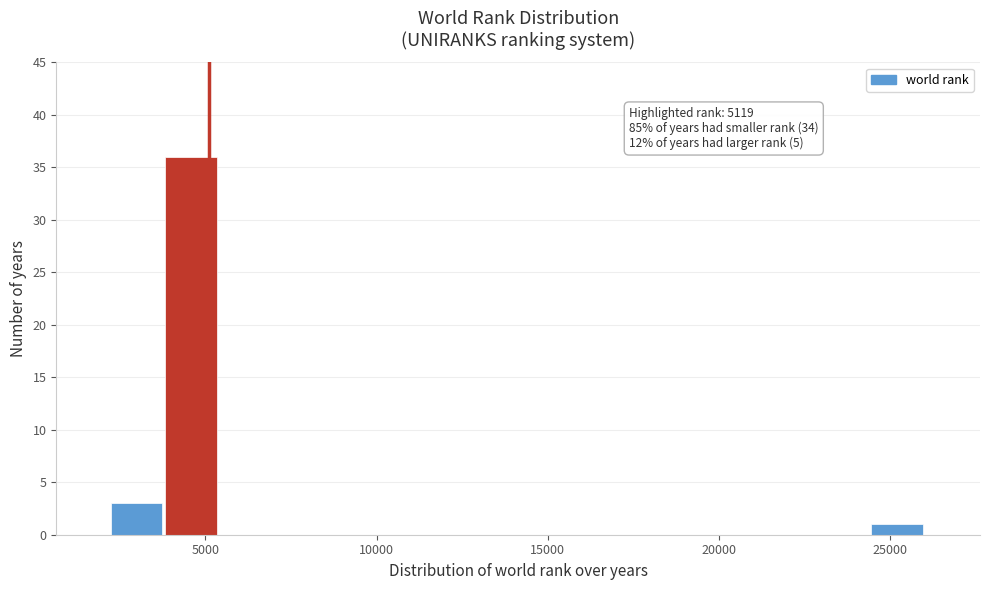

Read against the x-axis, roughly where is the centre of the tallest bar?

4500